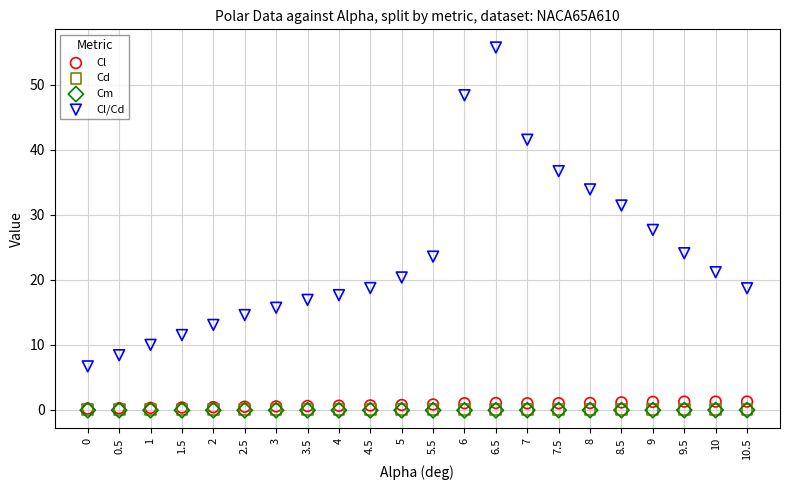

Which series contains the highest Y value?

Cl/Cd